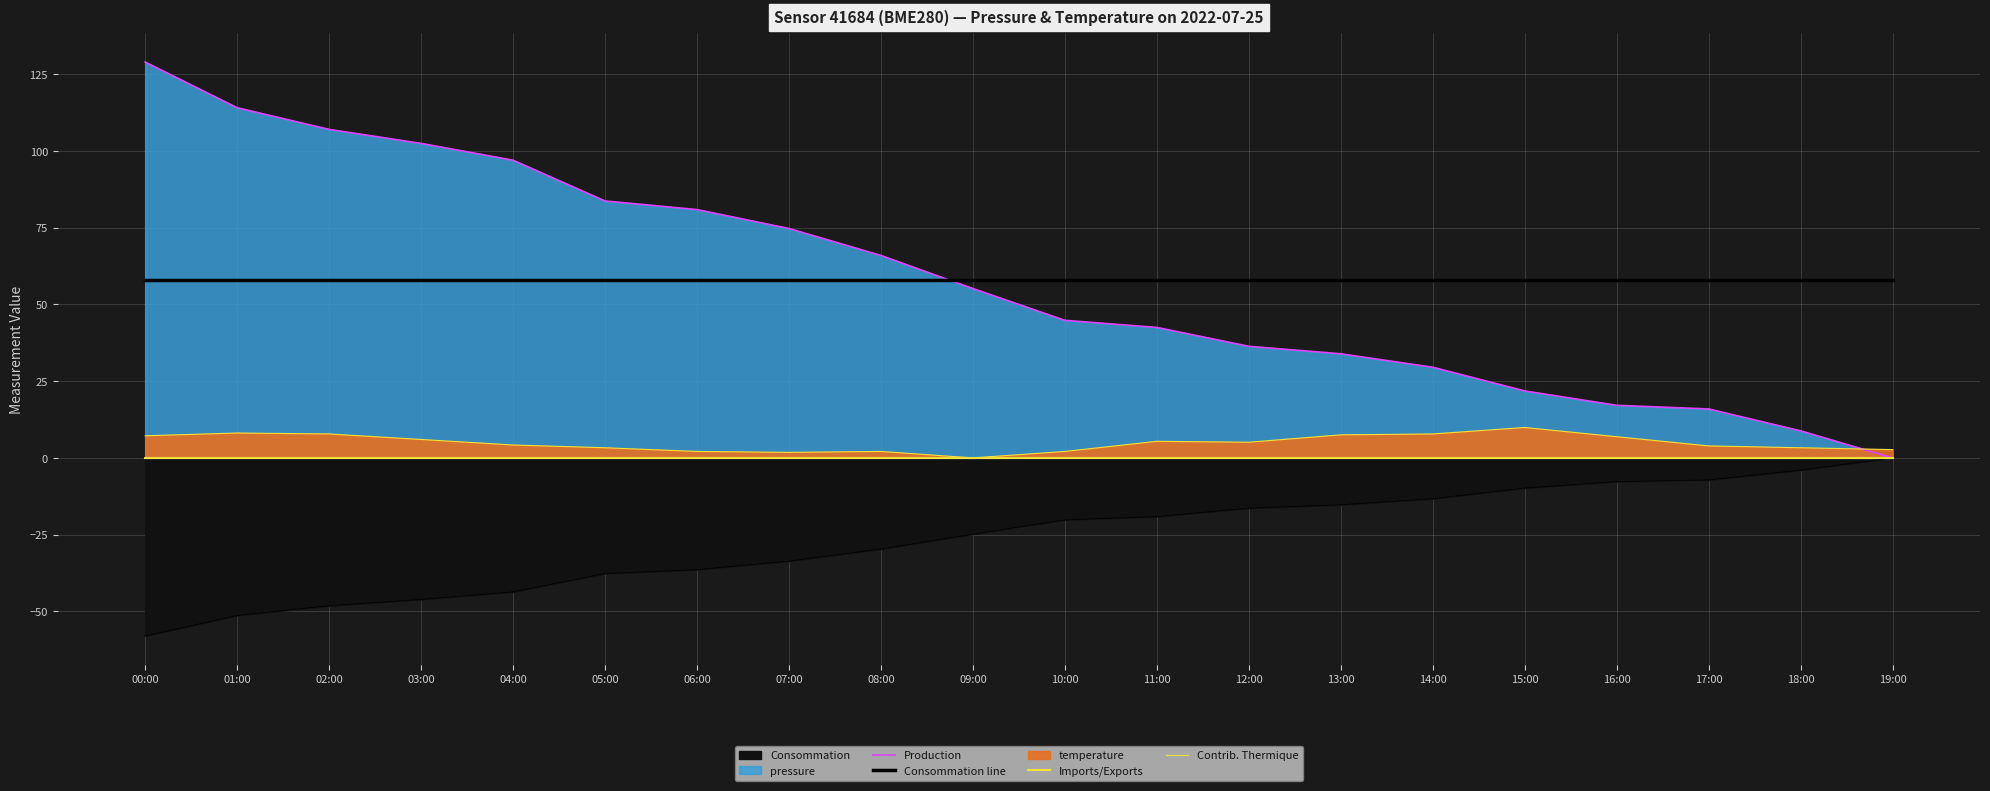

Is the value of Consommation line at 05:00 greater than the value of Imports/Exports at 04:00?

Yes